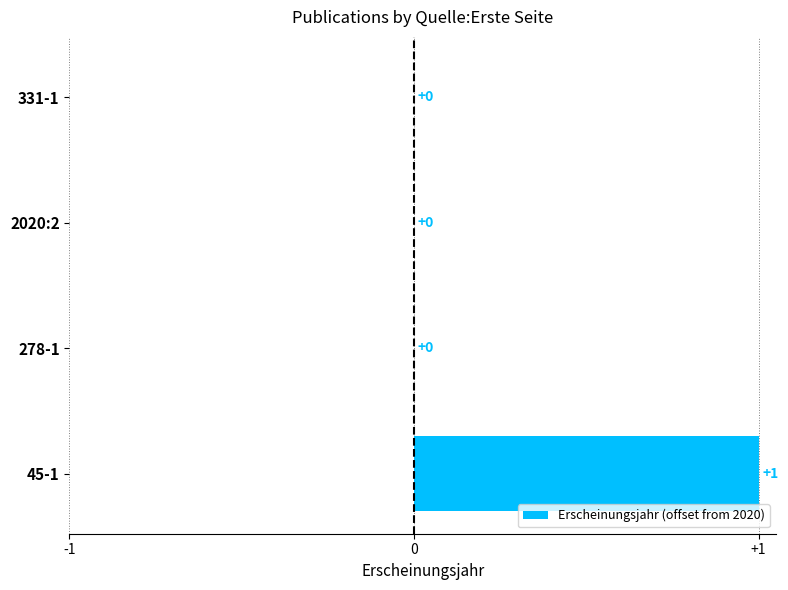

Reading bottom to top, extract all data points from this chart.

45-1=1	278-1=0	2020:2=0	331-1=0